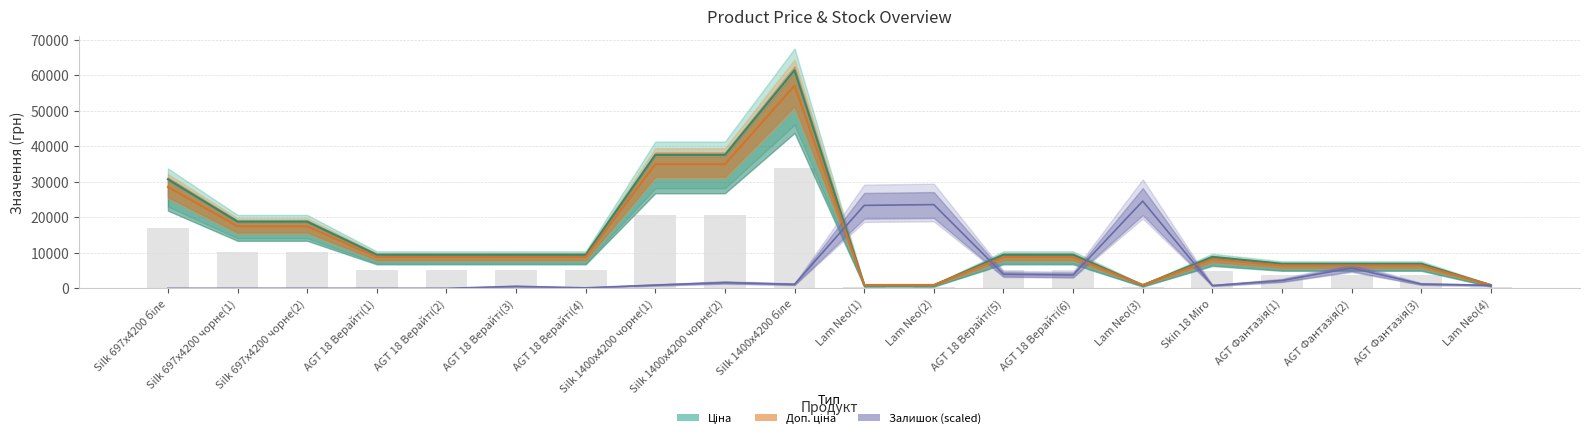

What are all the series names shown in the legend?

Ціна, Доп. ціна, Залишок